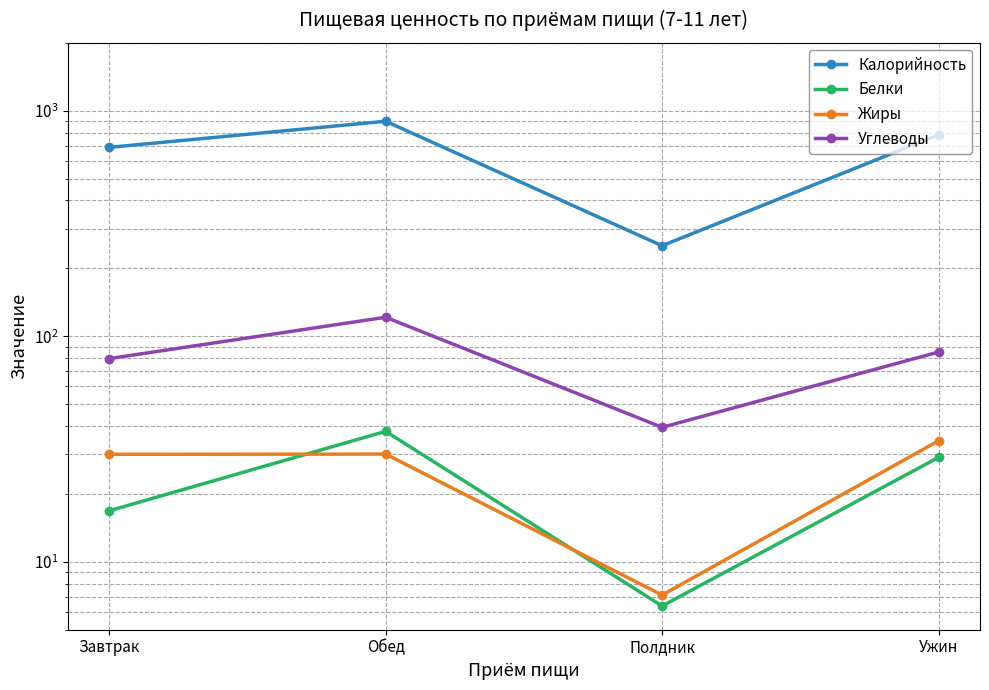

Which category has the highest value across all series?

Обед